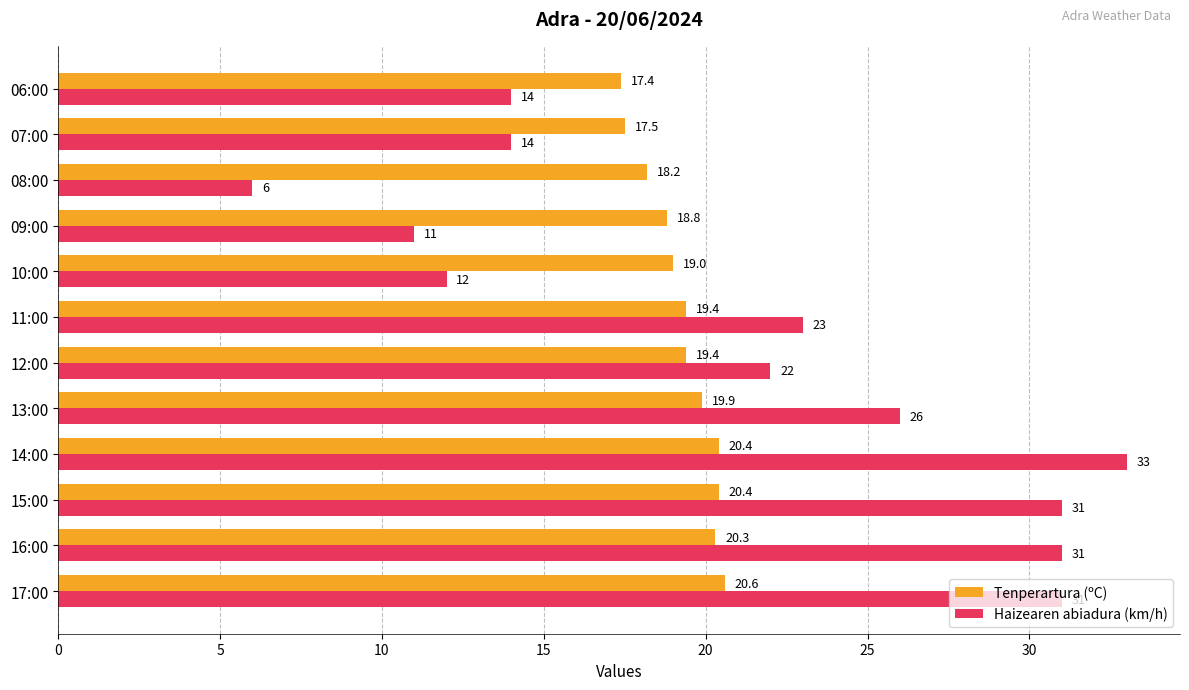

List the series in order of their peak value, lowest first.

Tenperartura (ºC), Haizearen abiadura (km/h)